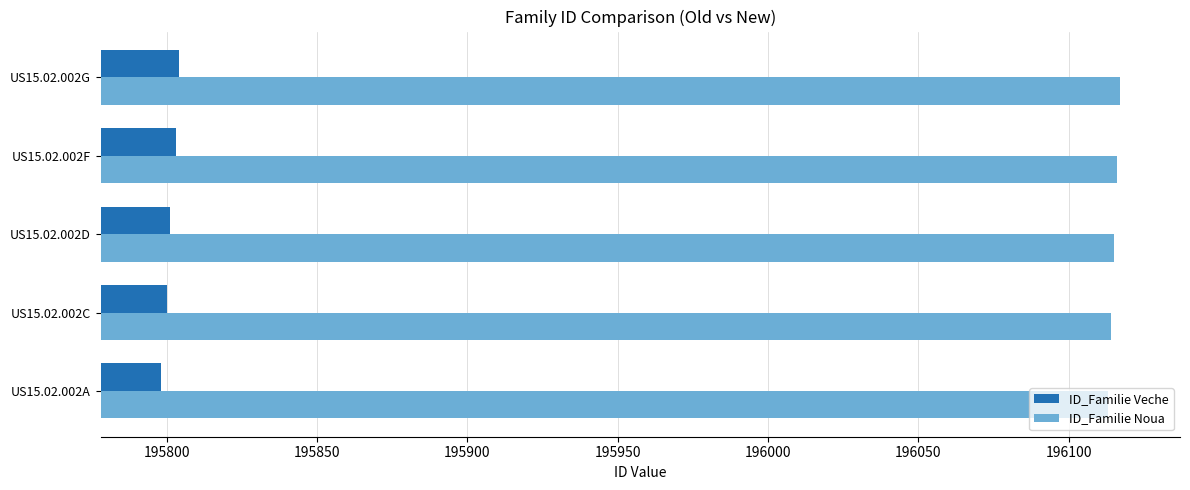

What is the total value across all series at US15.02.002C?

391914